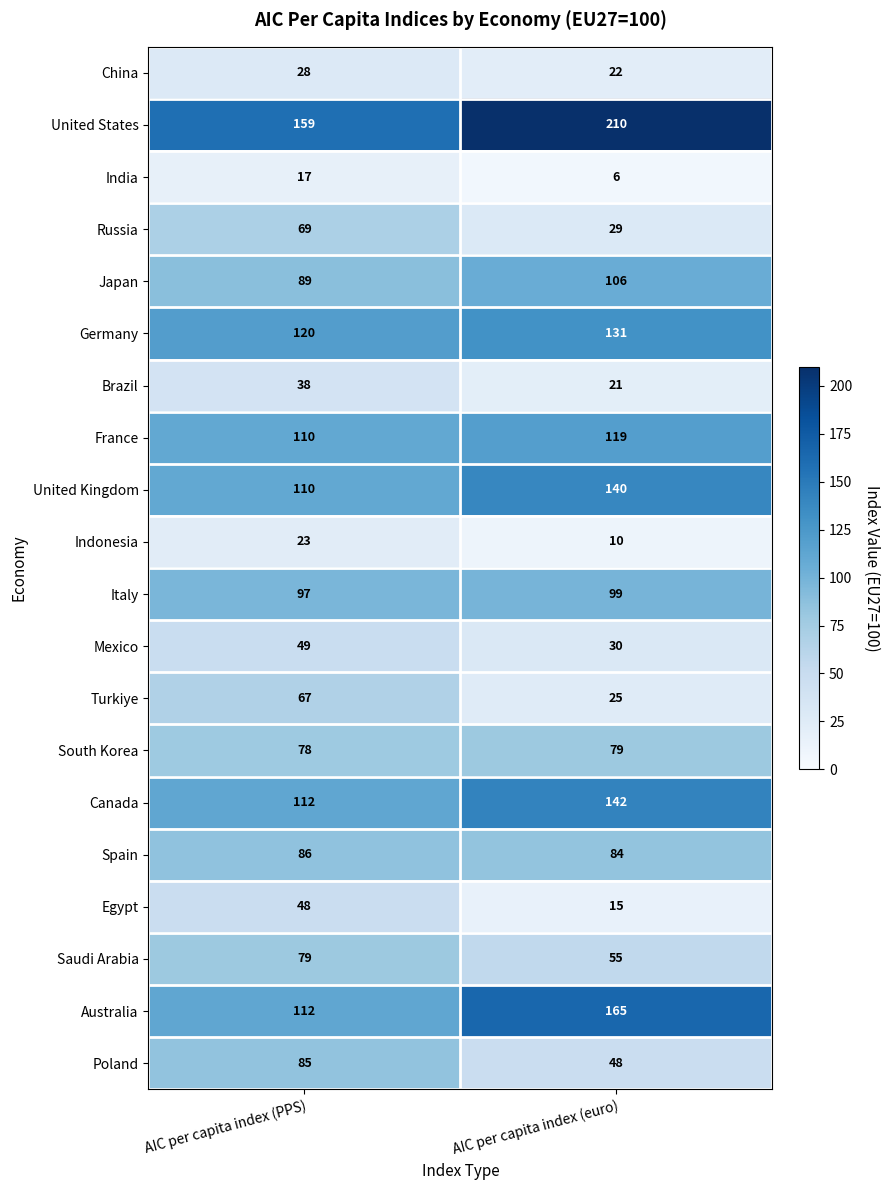

Is it true that Canada equals 112 at AIC per capita index (PPS)?

True